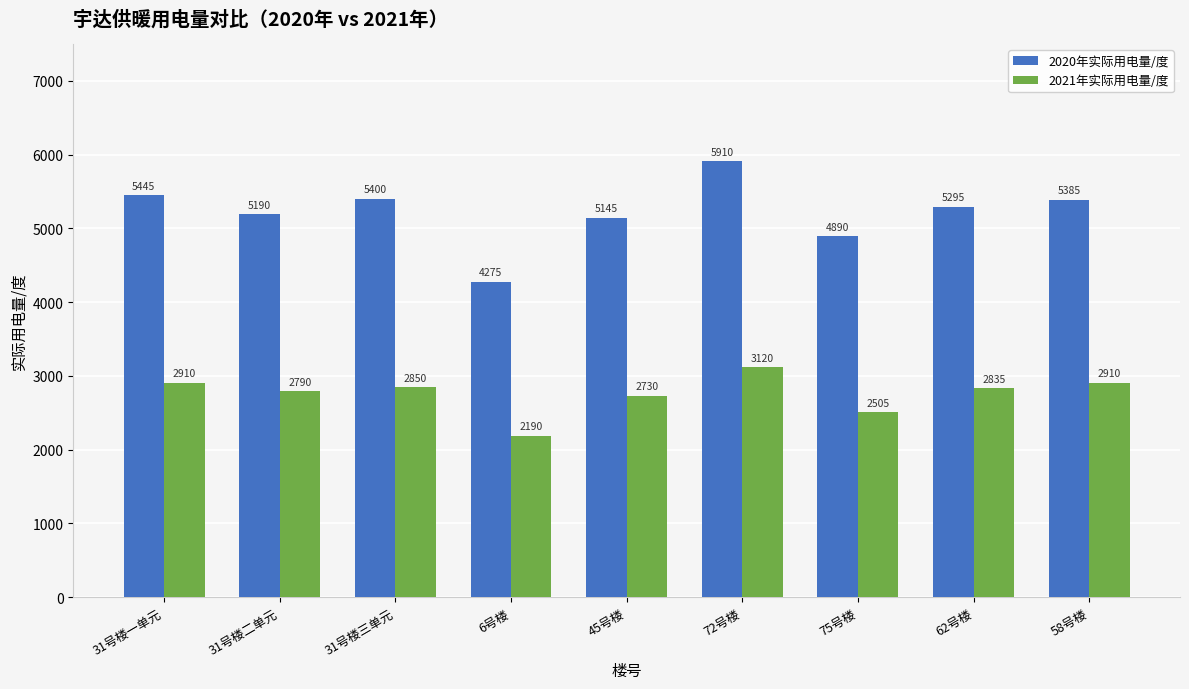

What is the difference between the highest and lowest values at 31号楼二单元?

2400